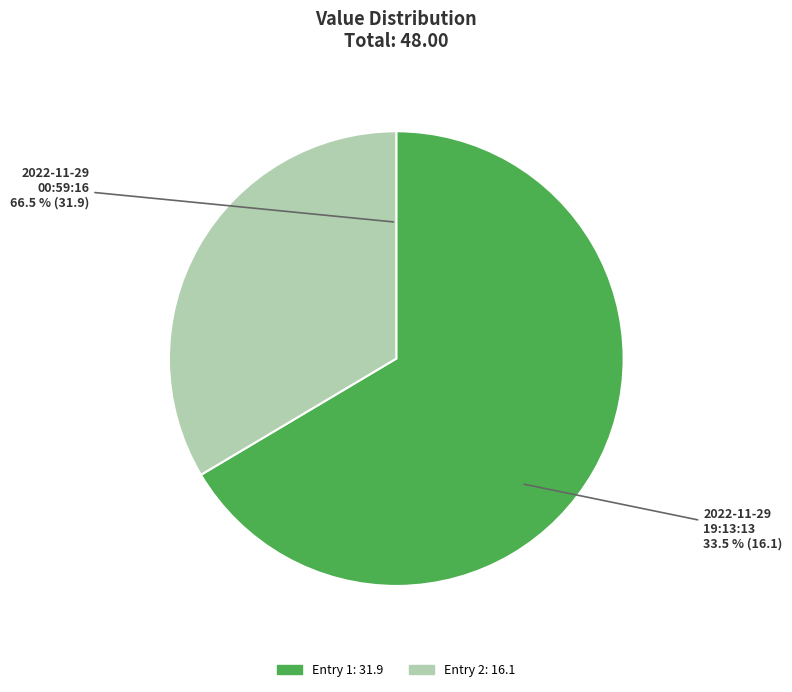

What is the smallest slice in the pie chart?

2022-11-29T19:13:13.113Z